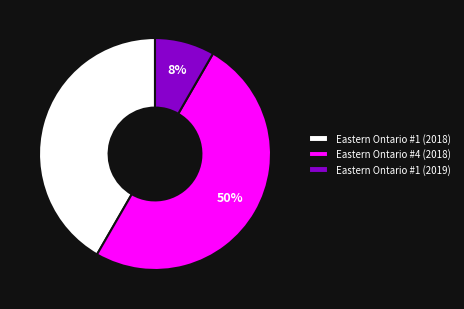

Which slice is the largest?

Eastern Ontario #4 (2018)